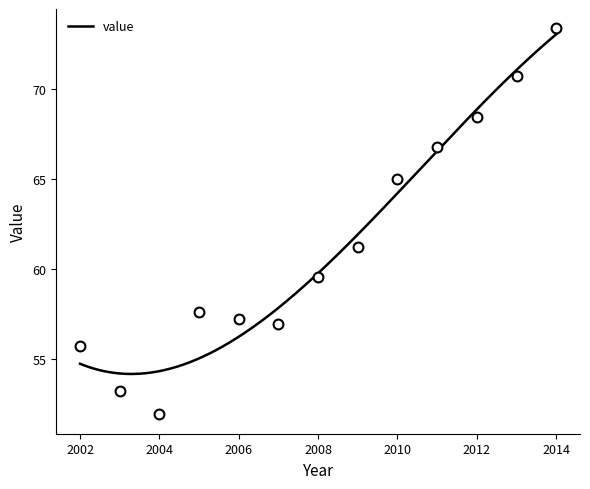

Which has a higher value, 2004 or 2003?

2003